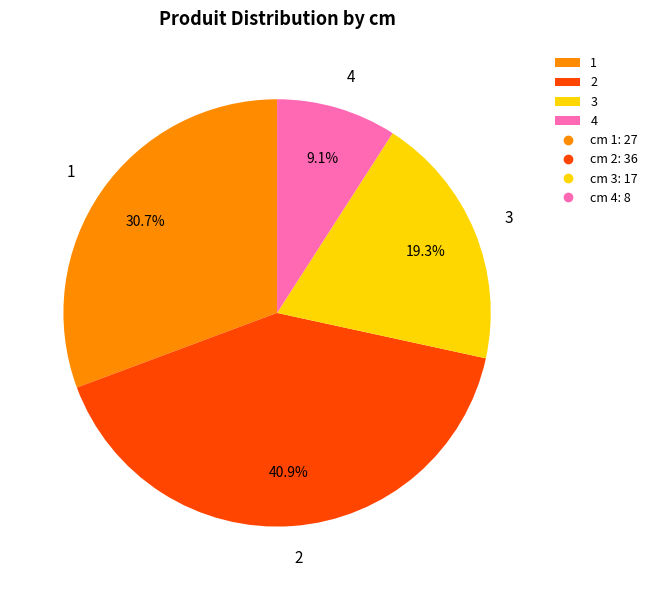

Count the number of slices in the pie.

4